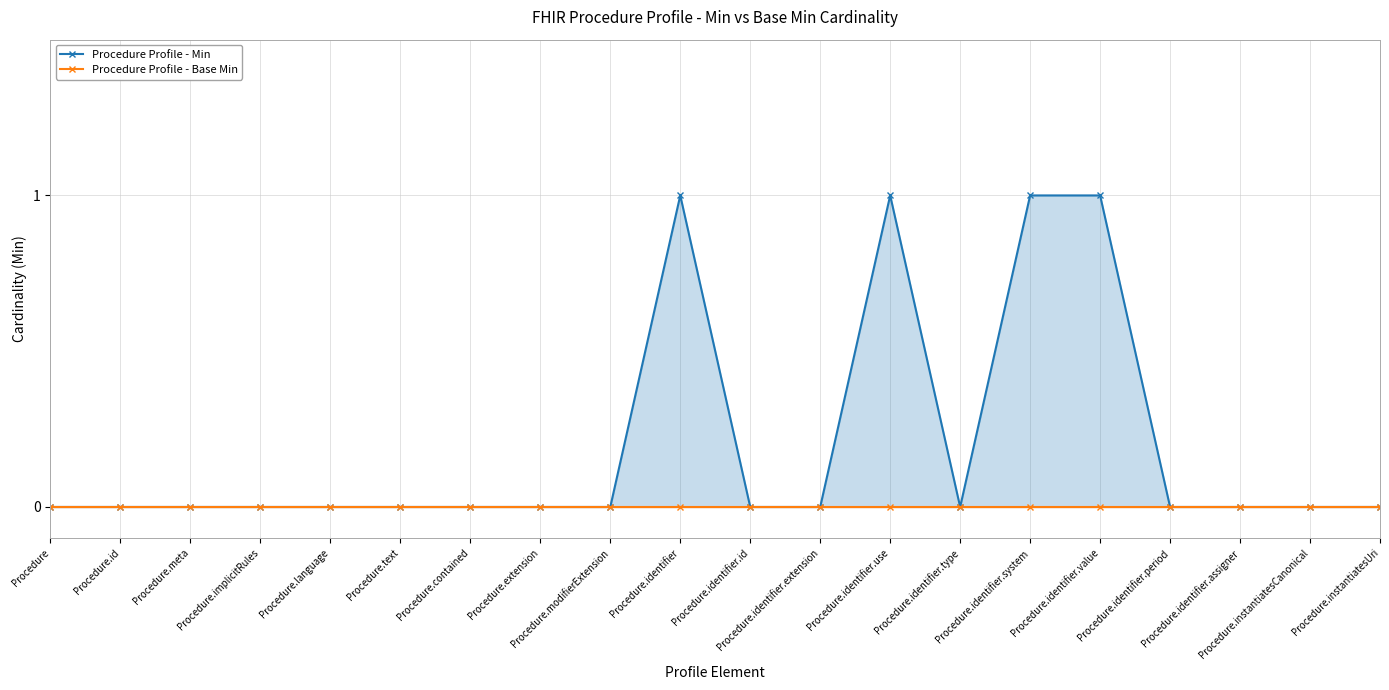

The value of Procedure Profile - Min at Procedure.contained is 0. True or false?

True